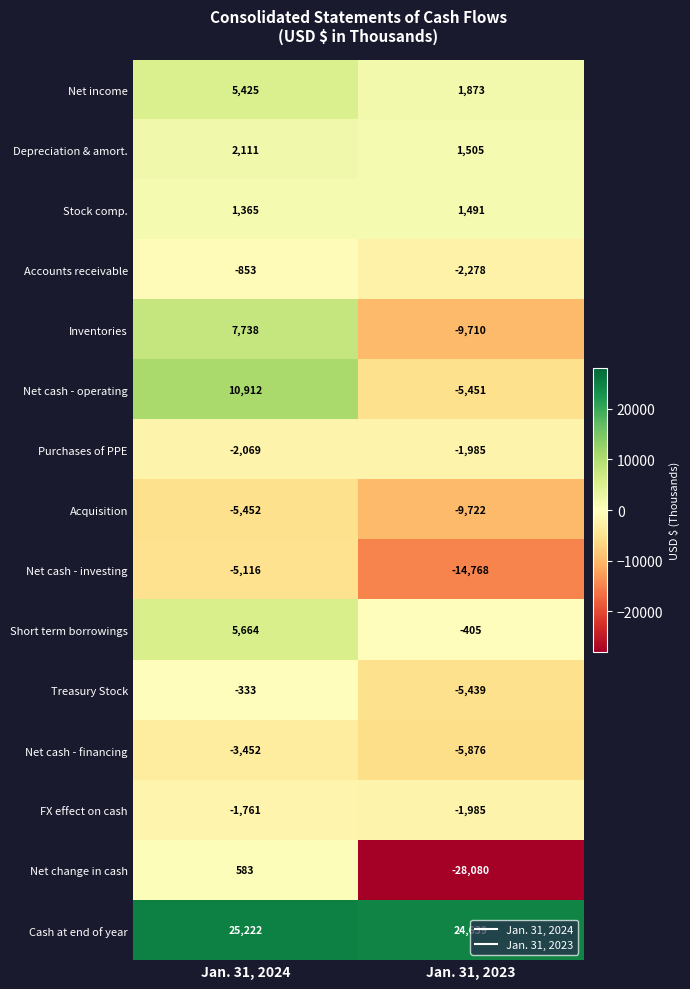

How many categories are shown in the chart?

2